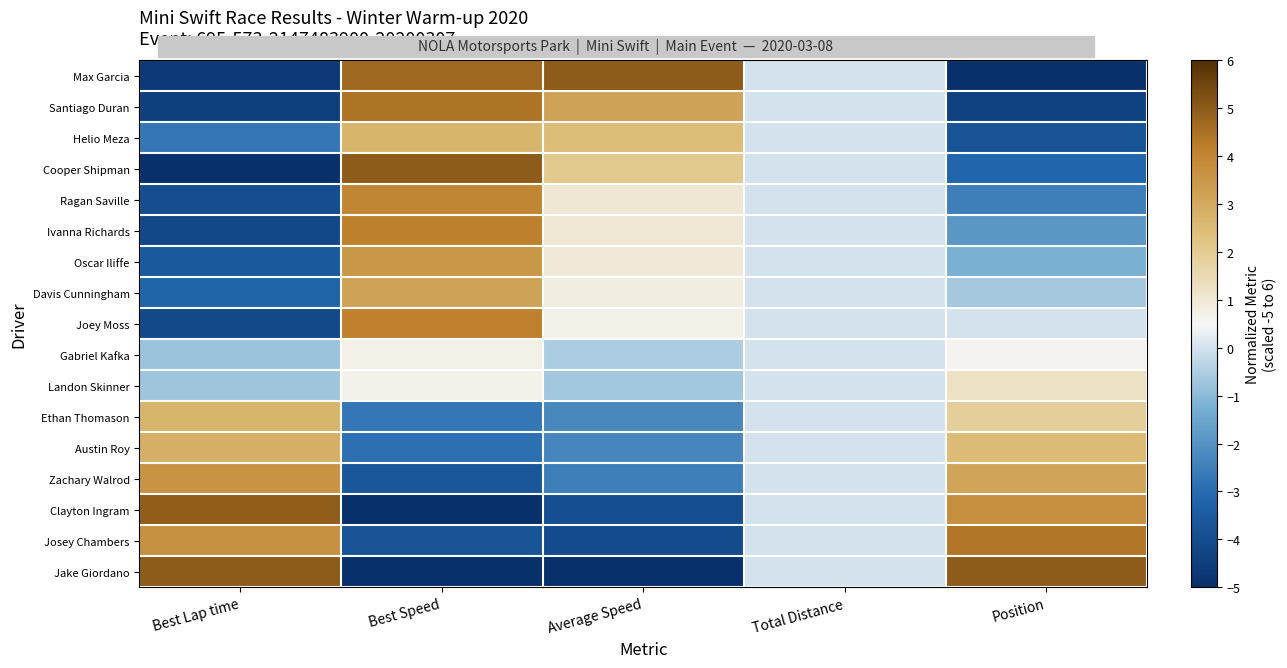

Reading right to left, extract all data points from this chart.

Max Garcia: Position=-5.0	Total Distance=0.0	Average Speed=5.0	Best Speed=4.7	Best Lap time=-4.7
Santiago Duran: Position=-4.4	Total Distance=0.0	Average Speed=3.2	Best Speed=4.4	Best Lap time=-4.4
Helio Meza: Position=-3.8	Total Distance=0.0	Average Speed=2.4	Best Speed=2.7	Best Lap time=-2.7
Cooper Shipman: Position=-3.1	Total Distance=0.0	Average Speed=2.1	Best Speed=5.0	Best Lap time=-5.0
Ragan Saville: Position=-2.5	Total Distance=0.0	Average Speed=1.0	Best Speed=4.0	Best Lap time=-4.0
Ivanna Richards: Position=-1.9	Total Distance=0.0	Average Speed=1.0	Best Speed=4.2	Best Lap time=-4.2
Oscar Iliffe: Position=-1.2	Total Distance=0.0	Average Speed=0.9	Best Speed=3.5	Best Lap time=-3.5
Davis Cunningham: Position=-0.6	Total Distance=0.0	Average Speed=0.8	Best Speed=3.2	Best Lap time=-3.2
Joey Moss: Position=0.0	Total Distance=0.0	Average Speed=0.8	Best Speed=4.1	Best Lap time=-4.1
Gabriel Kafka: Position=0.6	Total Distance=0.0	Average Speed=-0.6	Best Speed=0.7	Best Lap time=-0.8
Landon Skinner: Position=1.2	Total Distance=0.0	Average Speed=-0.7	Best Speed=0.7	Best Lap time=-0.7
Ethan Thomason: Position=1.9	Total Distance=0.0	Average Speed=-2.3	Best Speed=-2.7	Best Lap time=2.7
Austin Roy: Position=2.5	Total Distance=0.0	Average Speed=-2.3	Best Speed=-2.9	Best Lap time=2.8
Zachary Walrod: Position=3.1	Total Distance=0.0	Average Speed=-2.5	Best Speed=-3.6	Best Lap time=3.6
Clayton Ingram: Position=3.8	Total Distance=0.0	Average Speed=-3.9	Best Speed=-5.0	Best Lap time=5.0
Josey Chambers: Position=4.4	Total Distance=0.0	Average Speed=-4.0	Best Speed=-3.7	Best Lap time=3.7
Jake Giordano: Position=5.0	Total Distance=0.0	Average Speed=-5.0	Best Speed=-5.0	Best Lap time=5.0